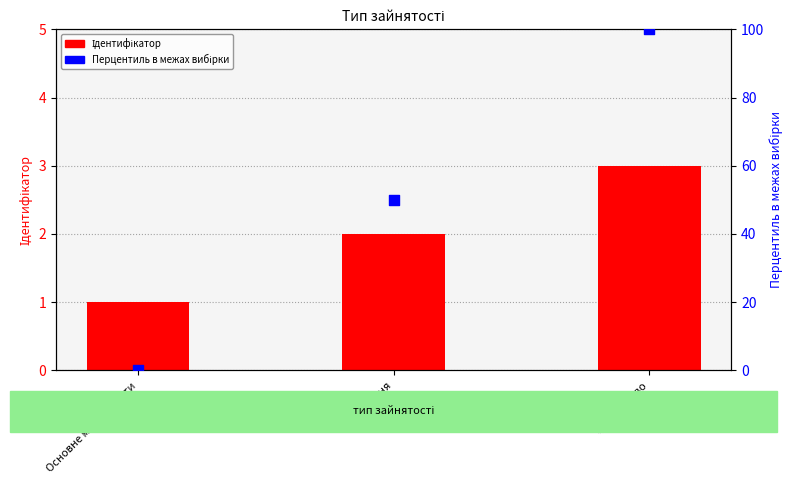

At which category is the sum across all series the highest?

Сумісництво